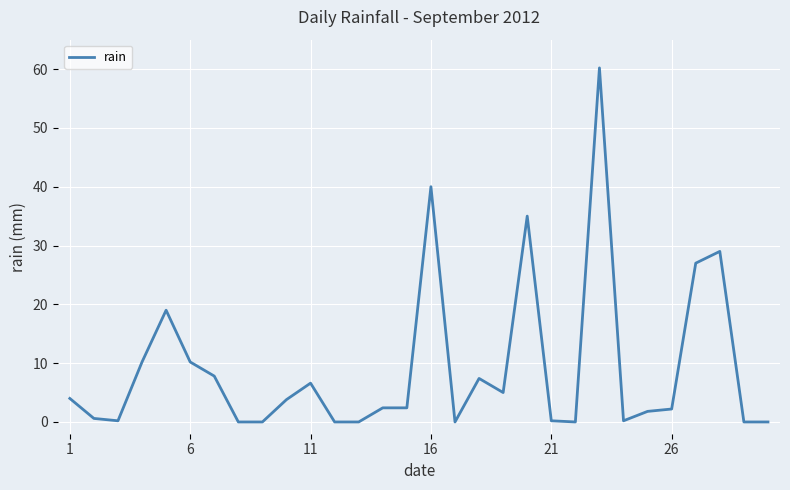

What is the difference between the maximum and minimum values?

60.2